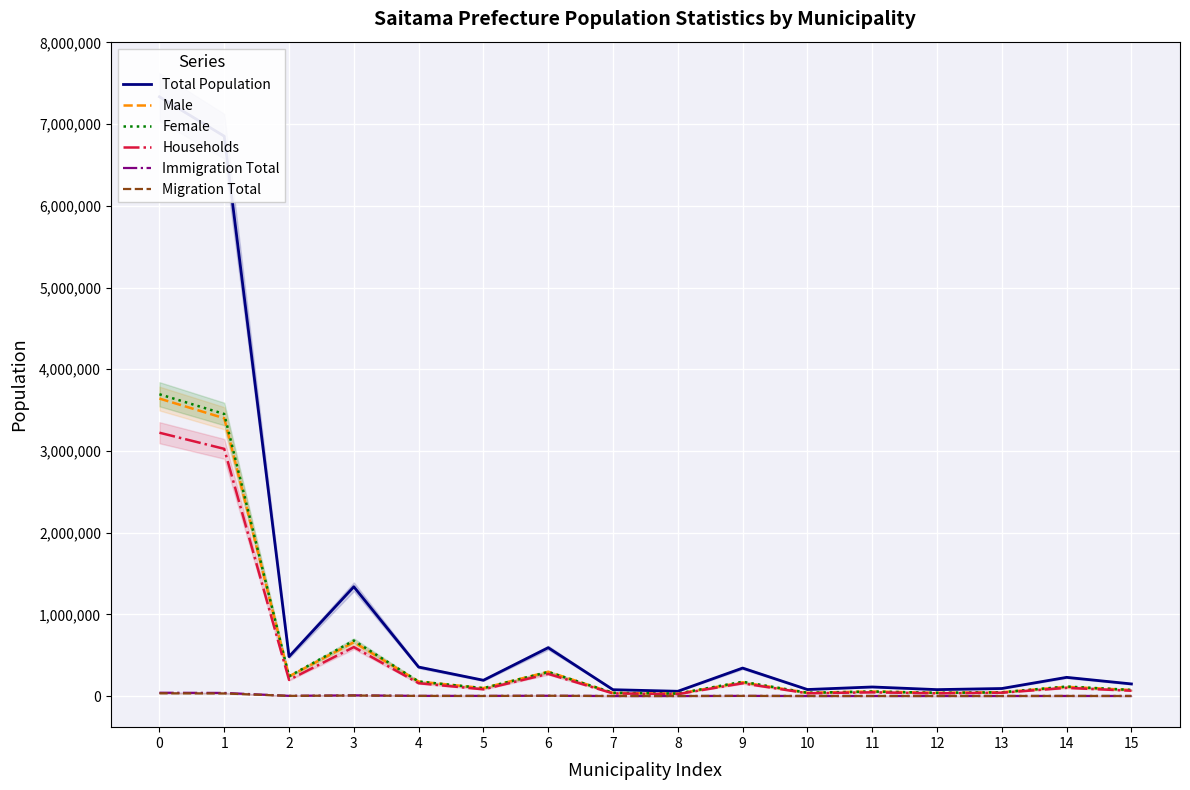

Reading left to right, extract all data points from this chart.

Total Population: 7335221	6852903	482318	1337688	354526	192930	591474	77306	58135	342116	79610	110731	78320	91937	228506	147995
Male: 3641248	3400560	240688	658503	177186	96820	297196	38012	28277	167614	39863	55548	39138	46211	112644	73570
Female: 3693973	3452343	241630	679185	177340	96110	294278	39294	29858	174502	39747	55183	39182	45726	115862	74425
Households: 3223135	3025576	197559	598722	156531	81852	270885	32066	23882	155652	33908	44999	33727	40724	99621	64893
Immigration Total: 40084	37866	2218	8273	1889	1782	3237	269	138	1870	317	464	480	542	879	633
Migration Total: 33329	31520	1809	6276	1573	814	3317	250	202	1546	263	389	337	399	887	612